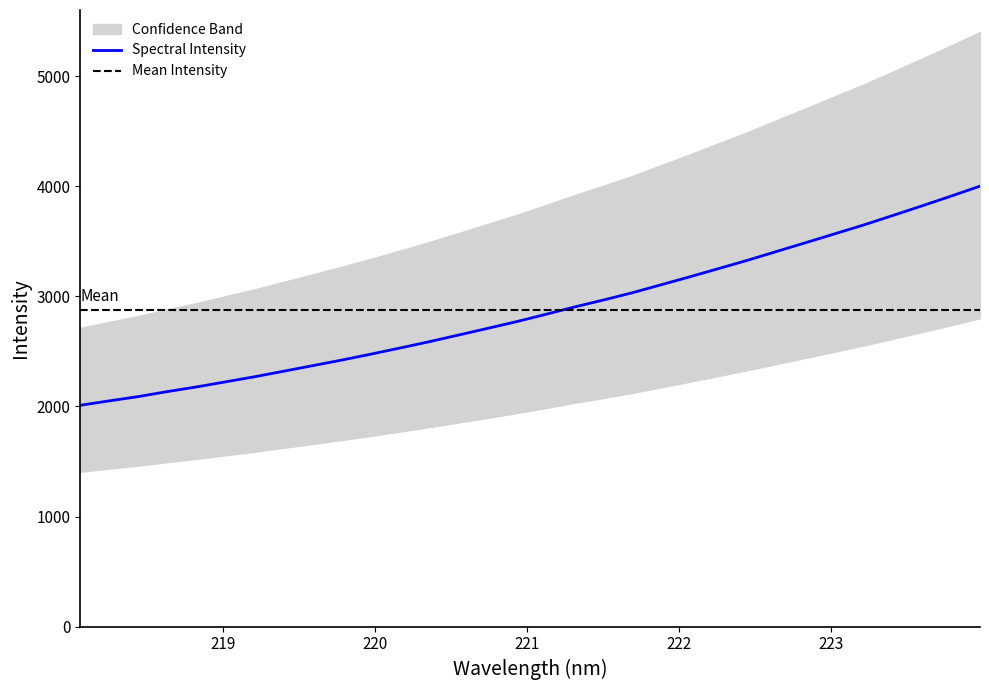

Where does the data first go above 2834?

221.1174